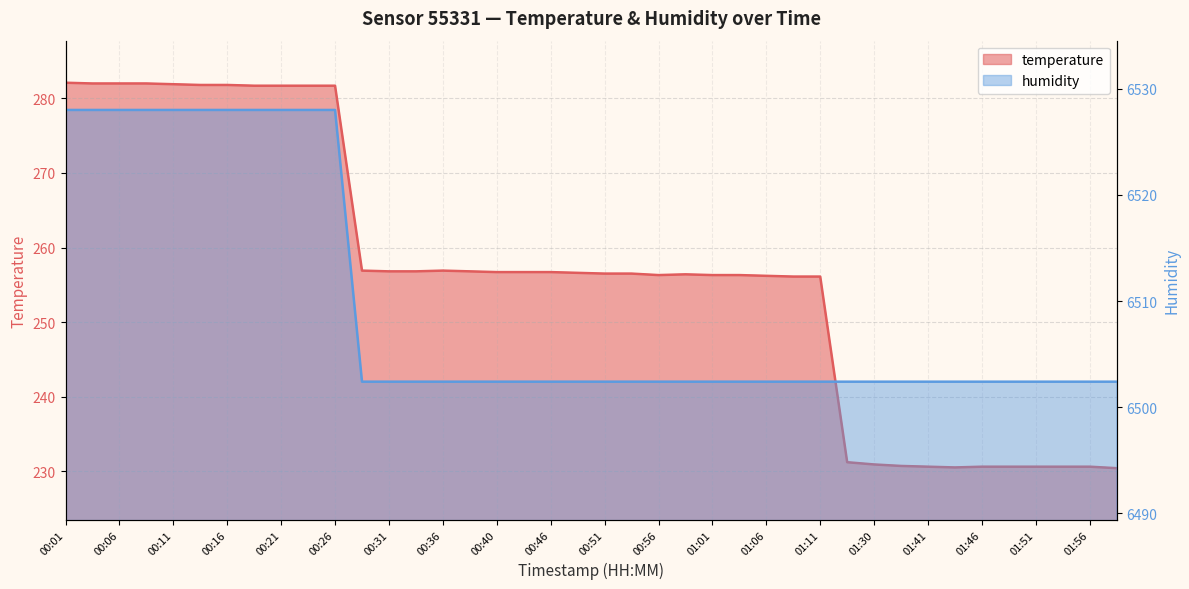

Reading left to right, extract all data points from this chart.

temperature: 00:01=282.1	00:04=282.0	00:06=282.0	00:09=282.0	00:11=281.9	00:13=281.8	00:16=281.8	00:18=281.7	00:21=281.7	00:23=281.7	00:26=281.7	00:28=256.9	00:31=256.8	00:33=256.8	00:36=256.9	00:38=256.8	00:40=256.7	00:43=256.7	00:46=256.7	00:48=256.6	00:51=256.5	00:54=256.5	00:56=256.3	00:59=256.4	01:01=256.3	01:04=256.3	01:06=256.2	01:09=256.1	01:11=256.1	01:22=231.2	01:30=230.9	01:38=230.7	01:41=230.6	01:44=230.5	01:46=230.6	01:49=230.6	01:51=230.6	01:54=230.6	01:56=230.6	02:02=230.4
humidity: 00:01=6528.0	00:04=6528.0	00:06=6528.0	00:09=6528.0	00:11=6528.0	00:13=6528.0	00:16=6528.0	00:18=6528.0	00:21=6528.0	00:23=6528.0	00:26=6528.0	00:28=6502.4	00:31=6502.4	00:33=6502.4	00:36=6502.4	00:38=6502.4	00:40=6502.4	00:43=6502.4	00:46=6502.4	00:48=6502.4	00:51=6502.4	00:54=6502.4	00:56=6502.4	00:59=6502.4	01:01=6502.4	01:04=6502.4	01:06=6502.4	01:09=6502.4	01:11=6502.4	01:22=6502.4	01:30=6502.4	01:38=6502.4	01:41=6502.4	01:44=6502.4	01:46=6502.4	01:49=6502.4	01:51=6502.4	01:54=6502.4	01:56=6502.4	02:02=6502.4